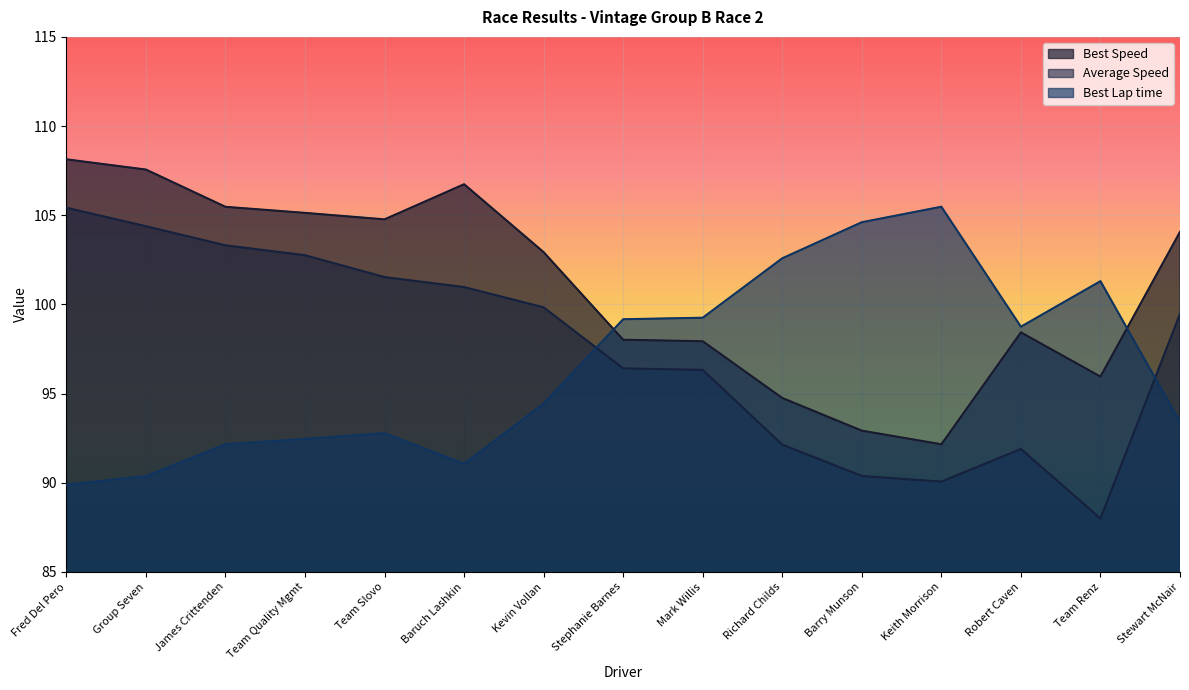

Is it true that Best Speed equals 92.2 at Keith Morrison?

True